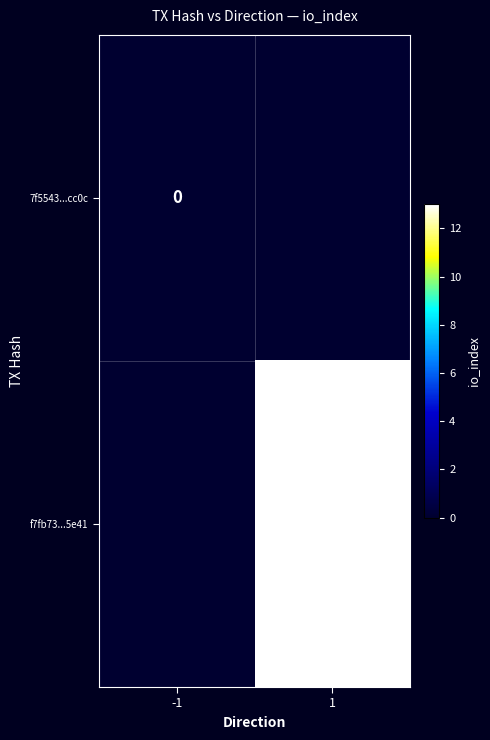

At which label does 7f5543...cc0c reach its minimum?

-1